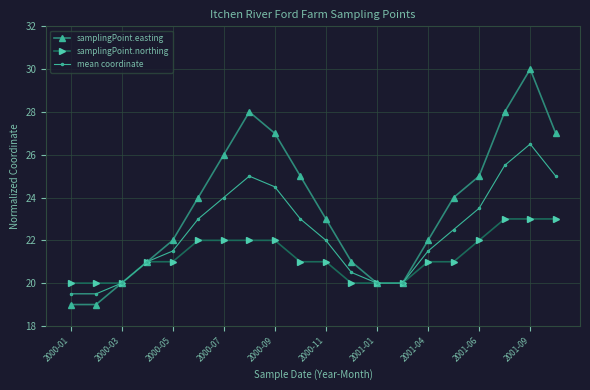

What is the minimum value shown in the chart?

19.0